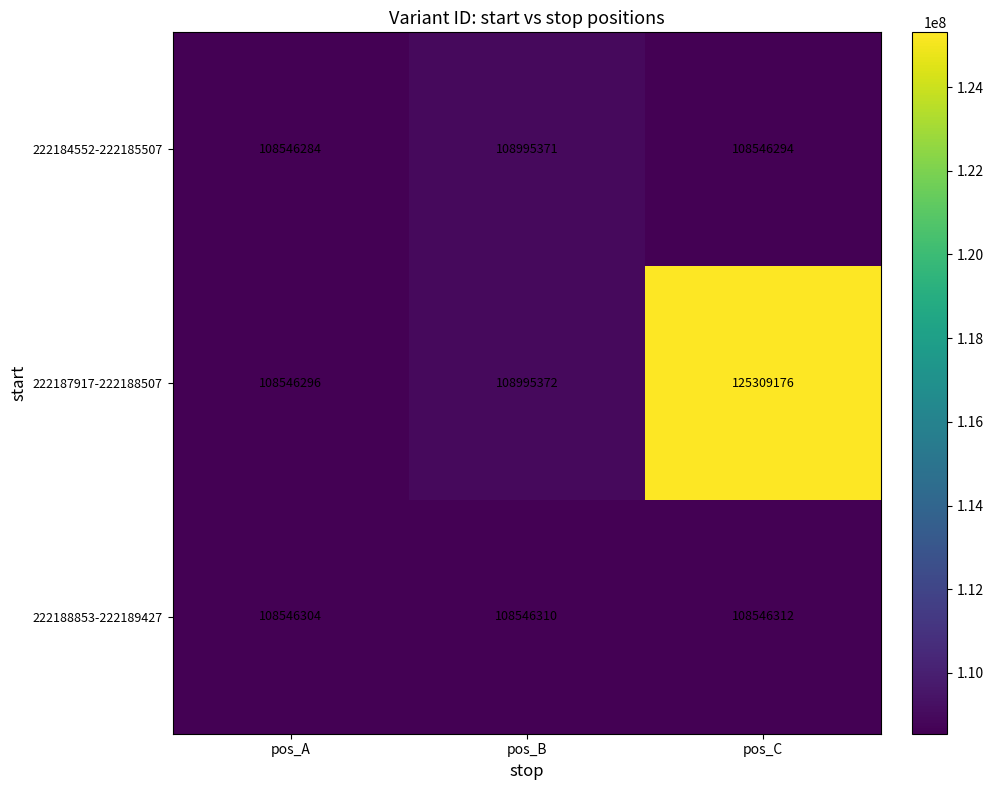

Is it true that 222188853-222189427 equals 27290440 at pos_B?

False